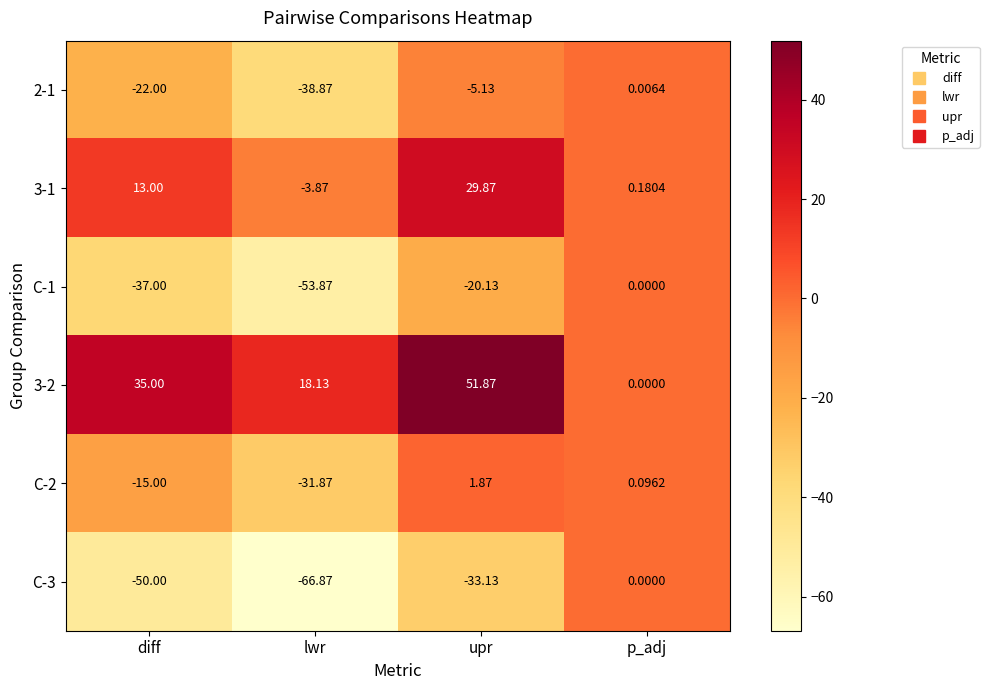

At which label does C-3 reach its minimum?

lwr